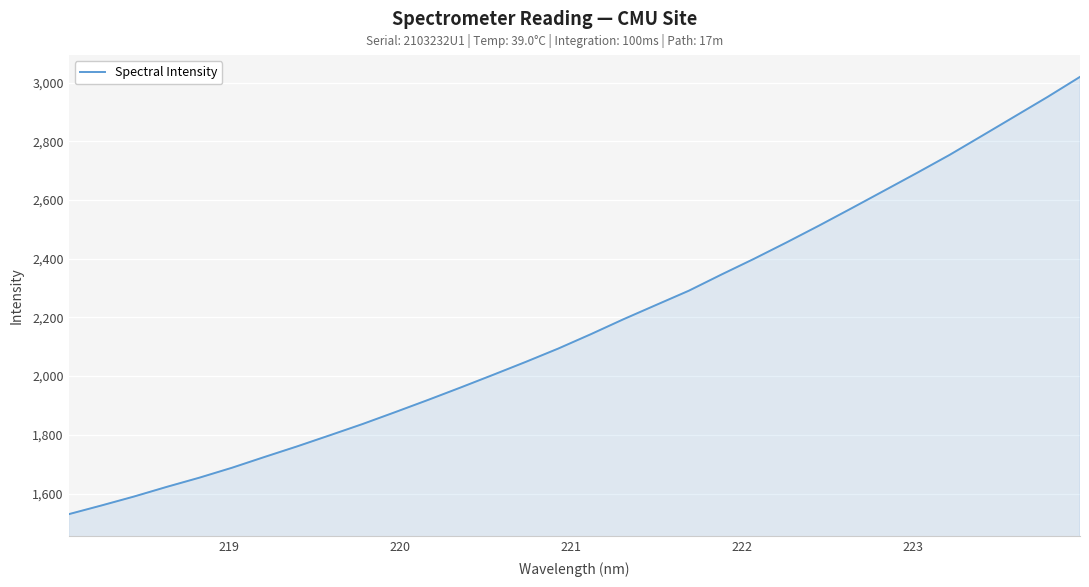

What is the sum of all values?

69583.1